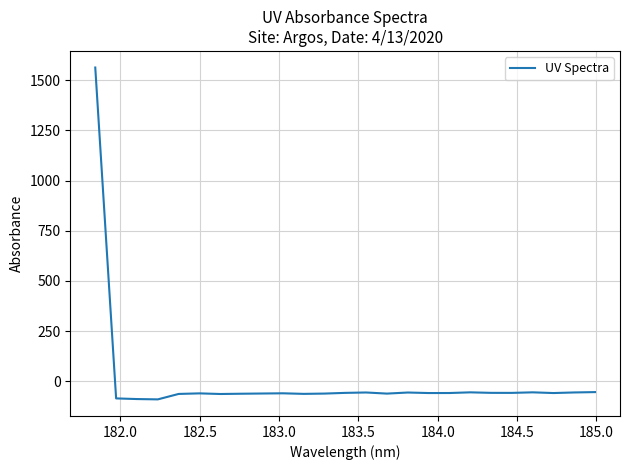

What is the difference between the maximum and minimum values?

1651.3